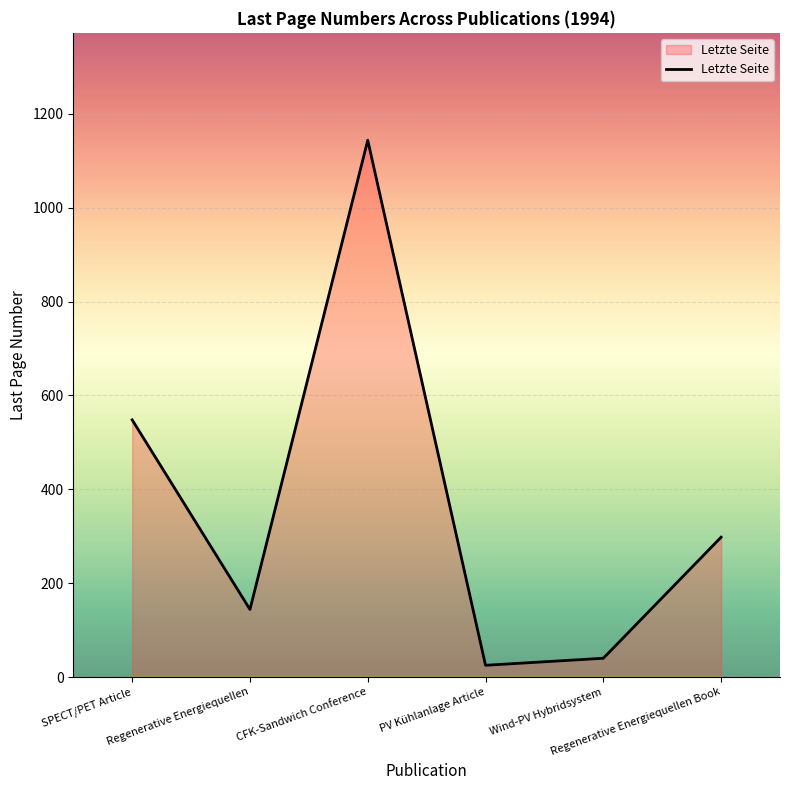

The value at Regenerative Energiequellen is 144. True or false?

True